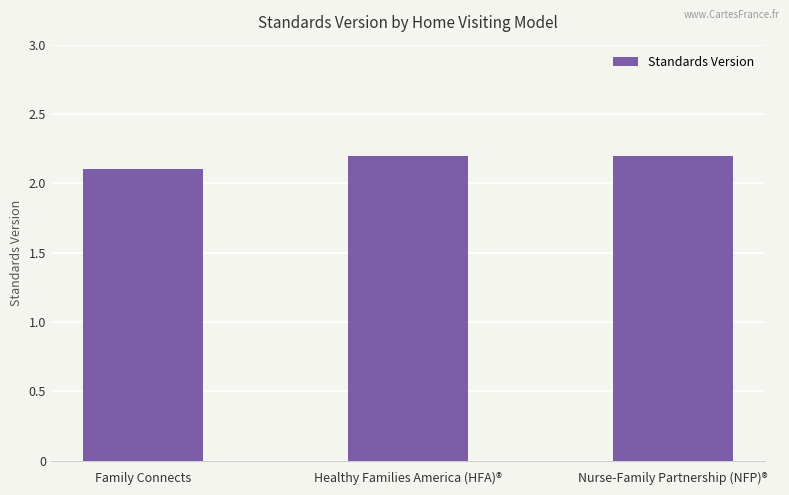

Count the values in the range 2 to 3.

3